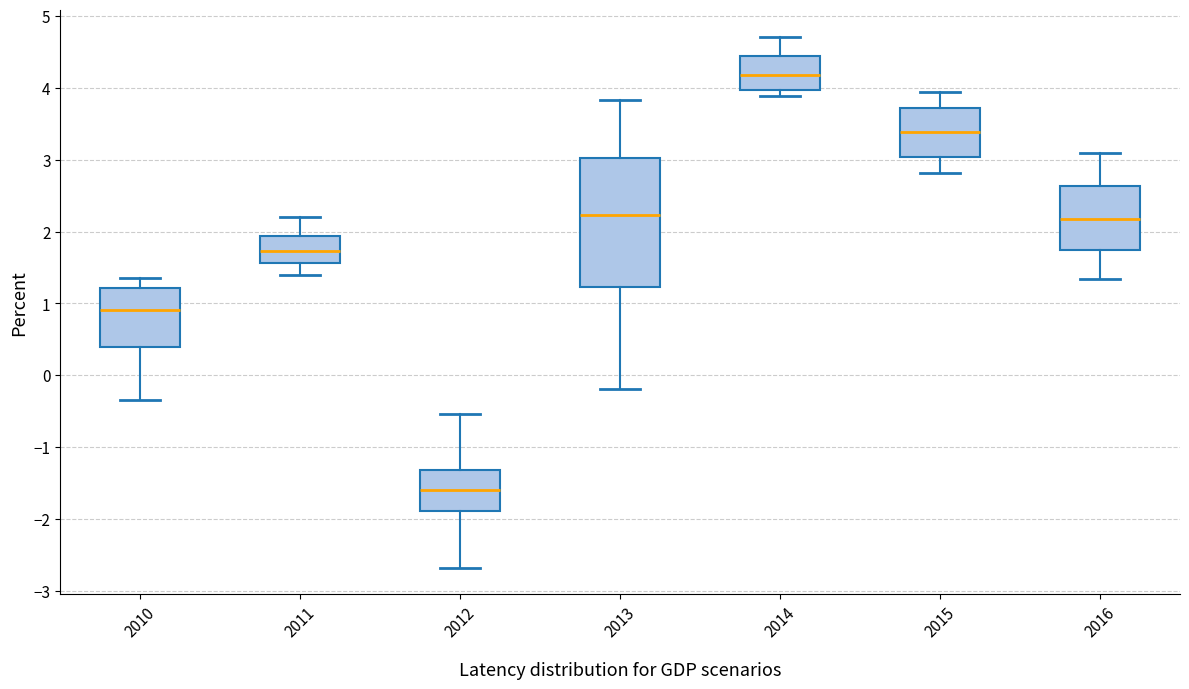

Which box has the lowest median line?

2012